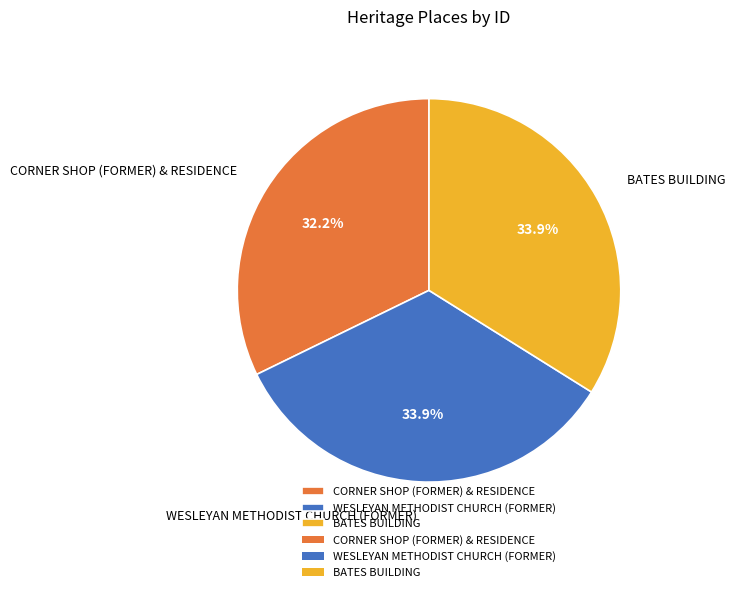

Is the sum of BATES BUILDING and WESLEYAN METHODIST CHURCH (FORMER) greater than half?

Yes